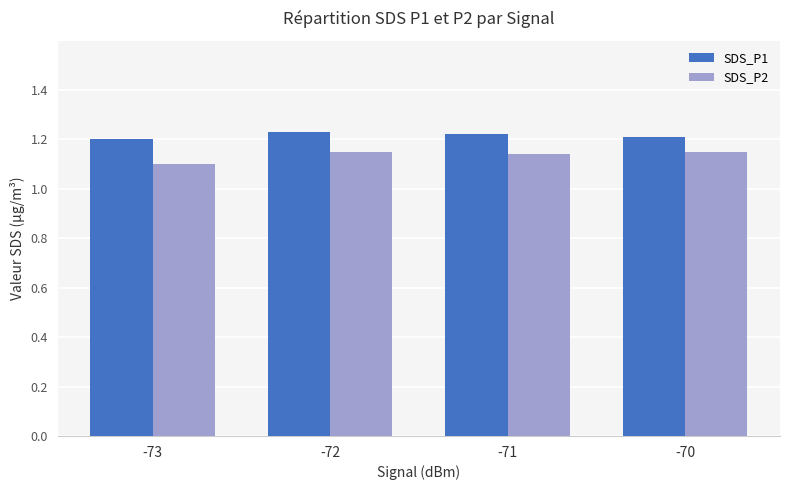

The value of SDS_P1 at -70 is 1.2. True or false?

True